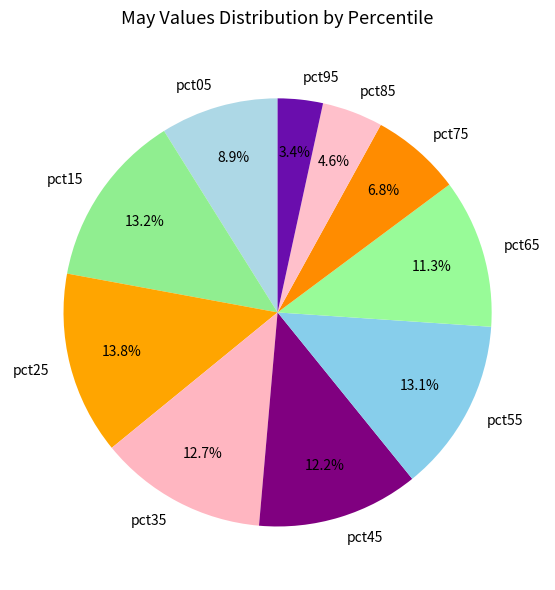

Is the sum of pct45 and pct55 greater than half?

No